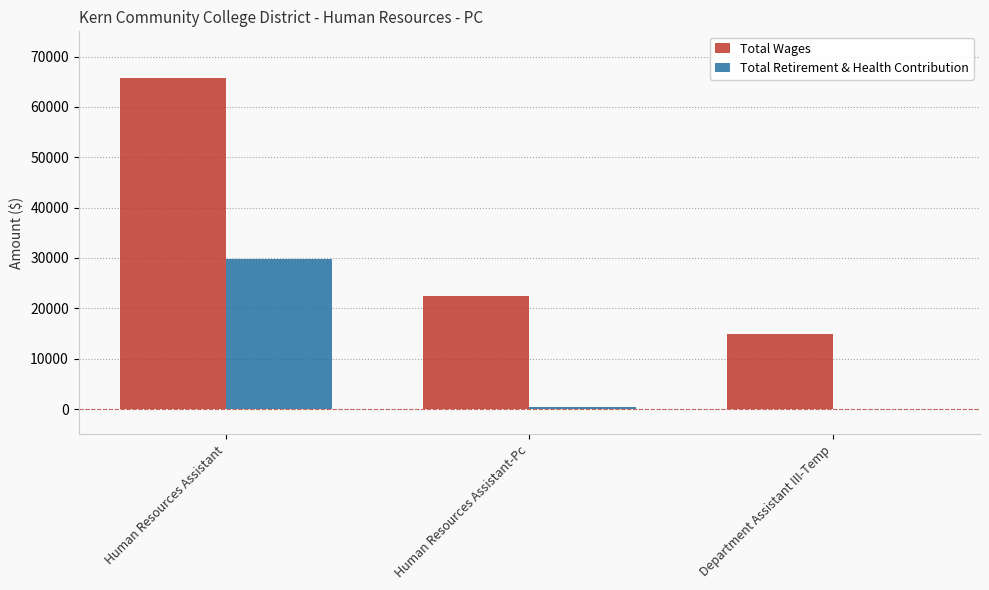

At which label does Total Wages first exceed 22394?

Human Resources Assistant